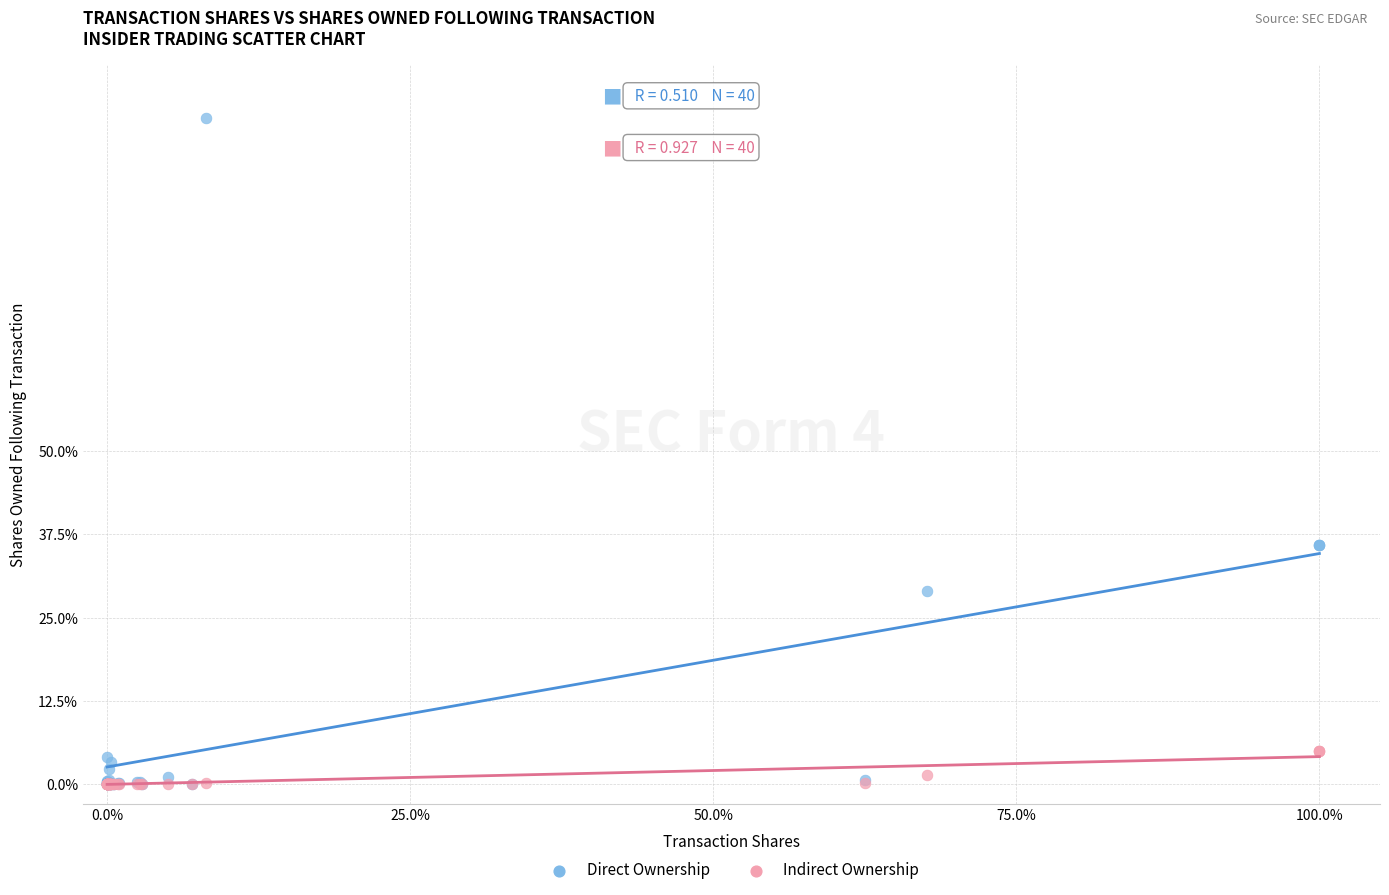

What are all the series names shown in the legend?

Direct Ownership, Indirect Ownership